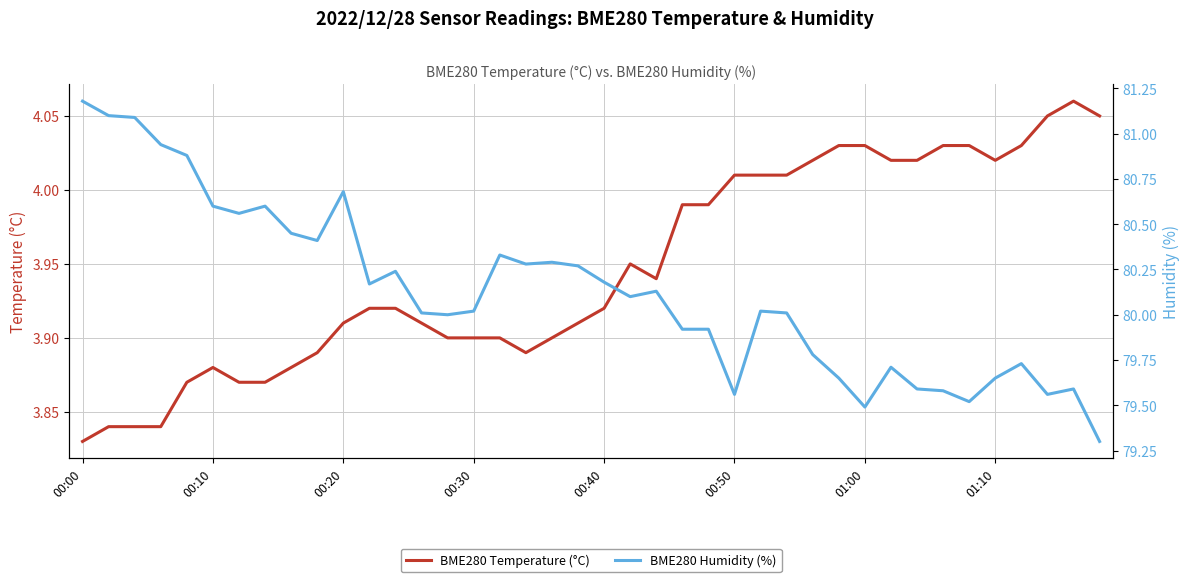

The BME280 Humidity (%) series shows 39.9 at 00:00. True or false?

False